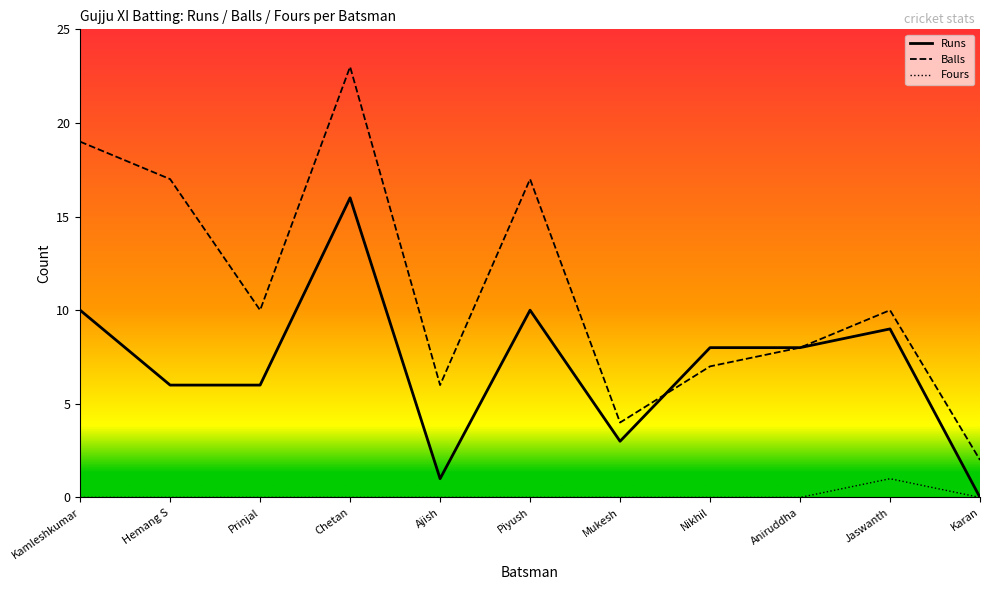

How many interior local valleys does the Balls series have?

3